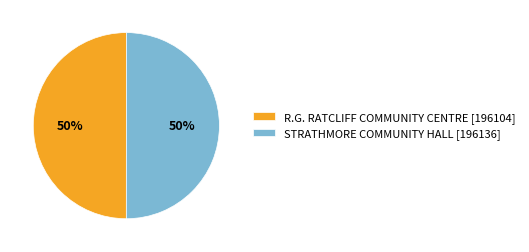

What percentage is the STRATHMORE COMMUNITY HALL slice, to the nearest percent?

50%